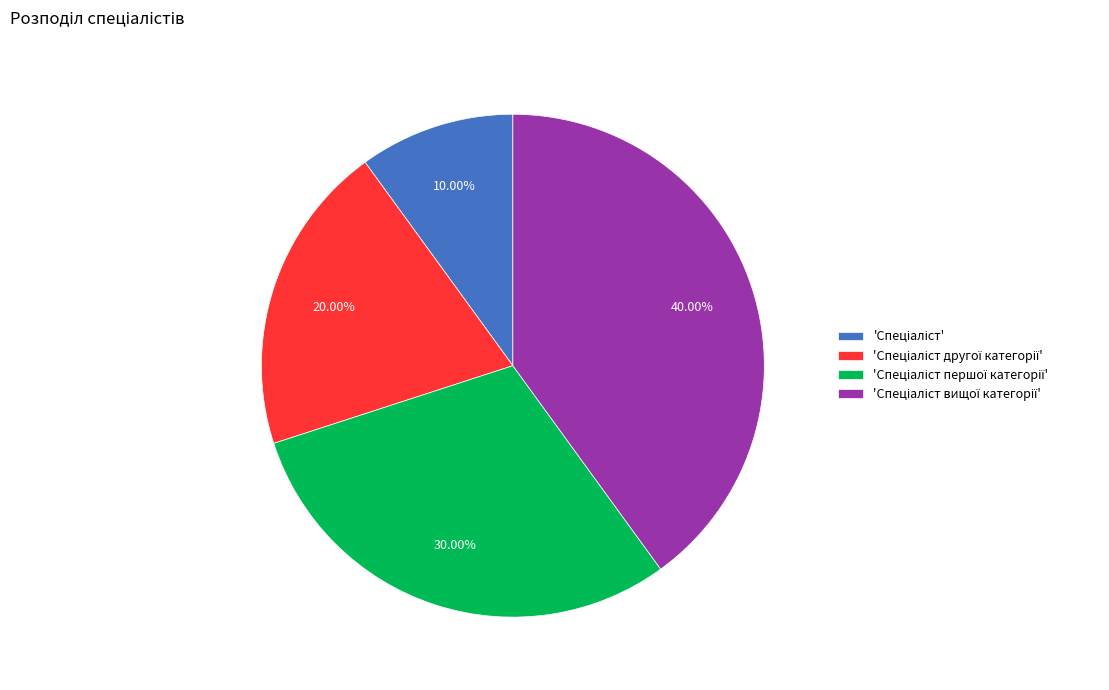

Does any single category account for the majority?

No